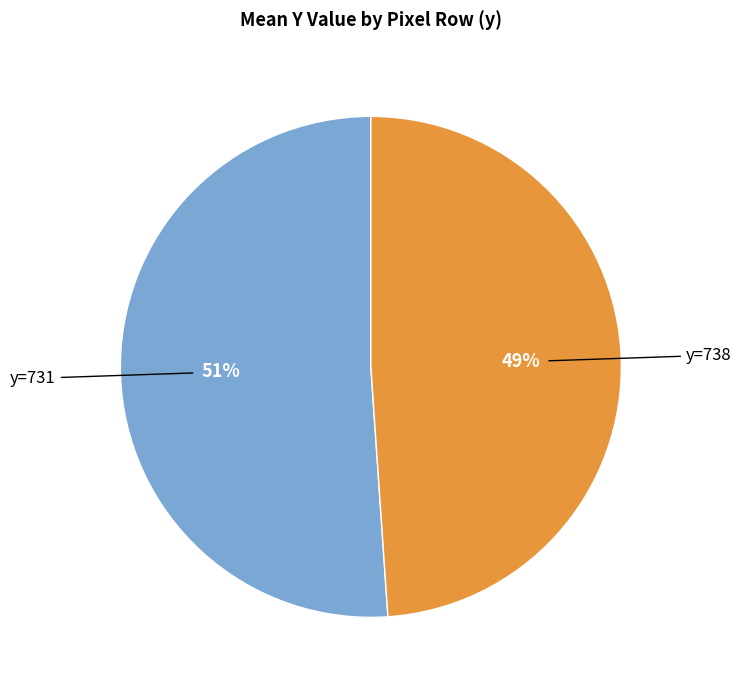

Is there any slice that represents more than half of the pie?

Yes